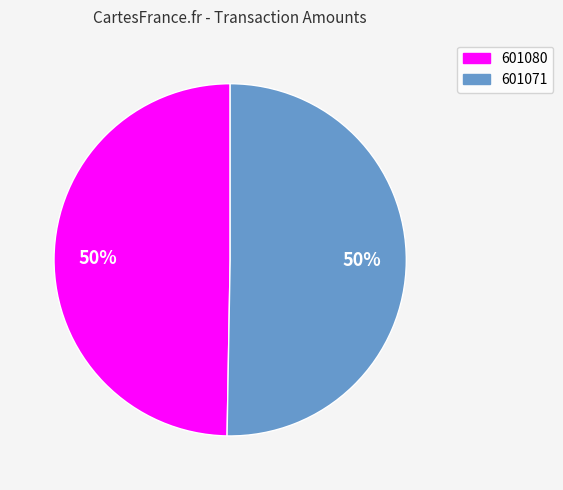

True or false: 601080 accounts for 57% of the total.

False